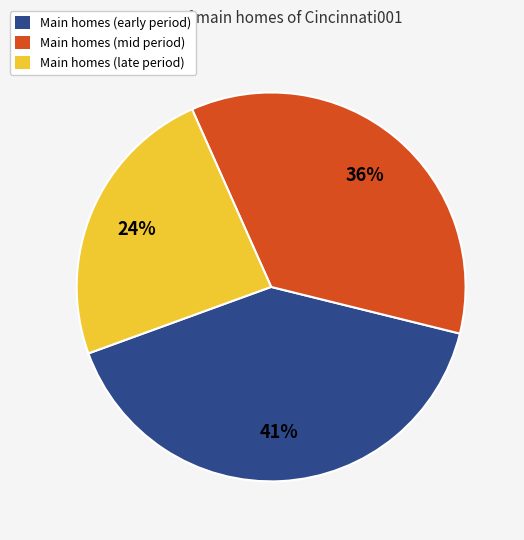

Is there a majority slice in this chart?

No